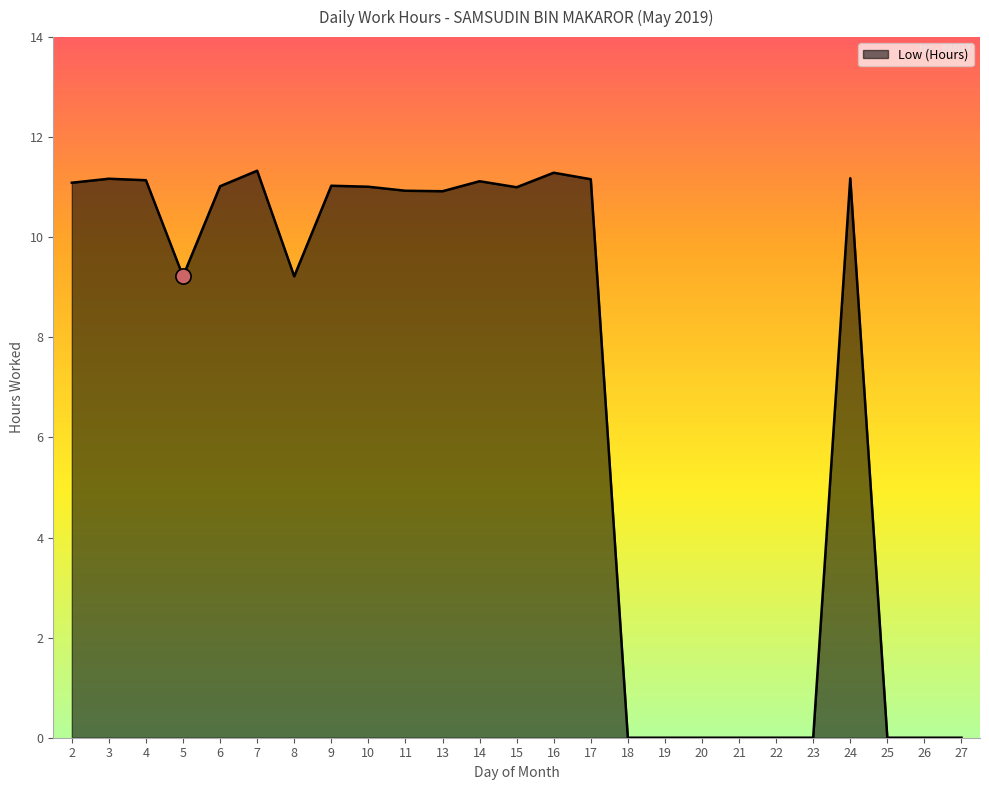

Which has a higher value, 5 or 24?

24